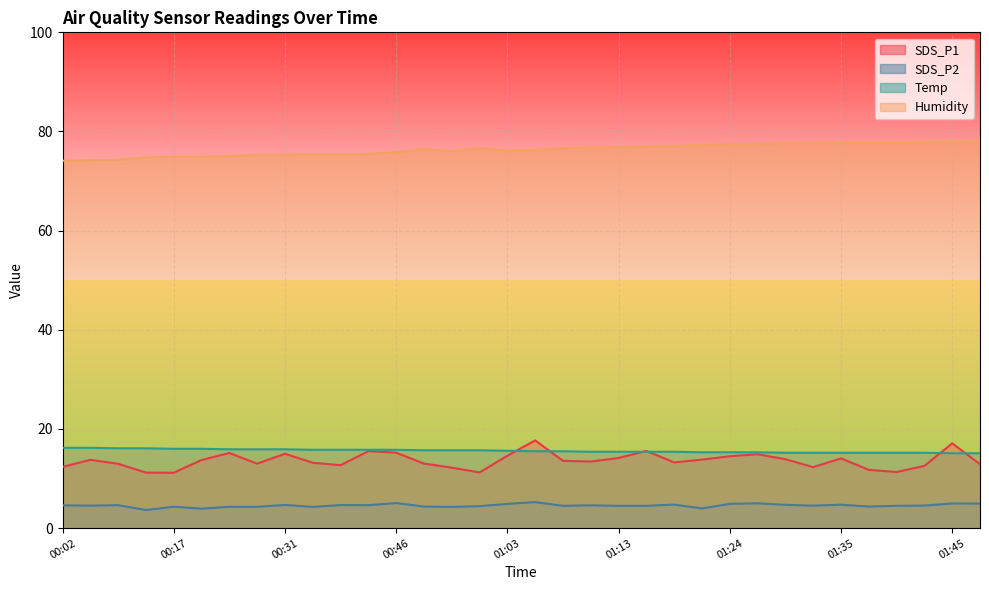

The value of Humidity at 01:45 is 131.9. True or false?

False